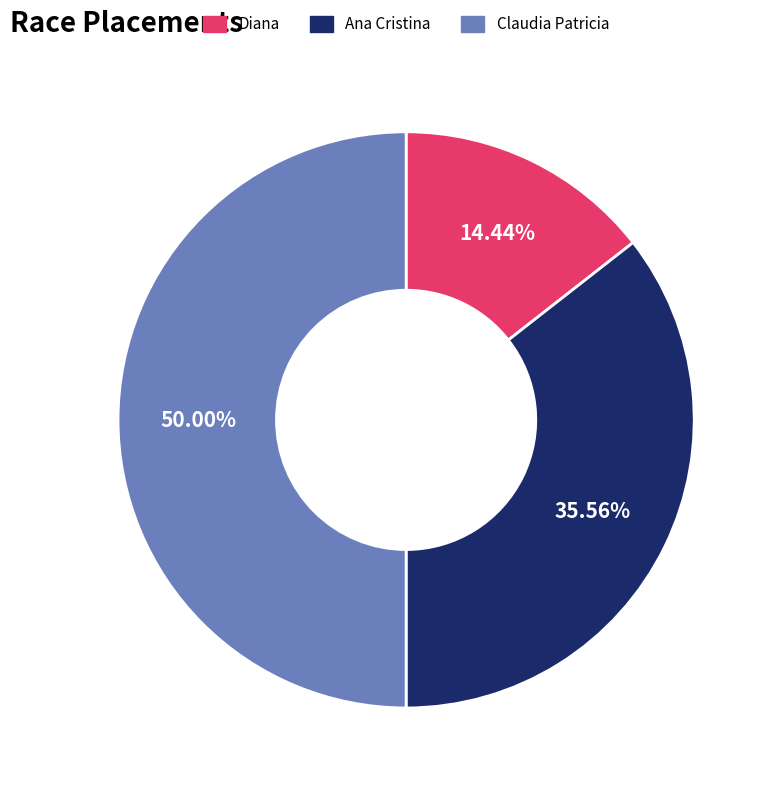

Which has a higher value, Claudia Patricia or Ana Cristina?

Claudia Patricia